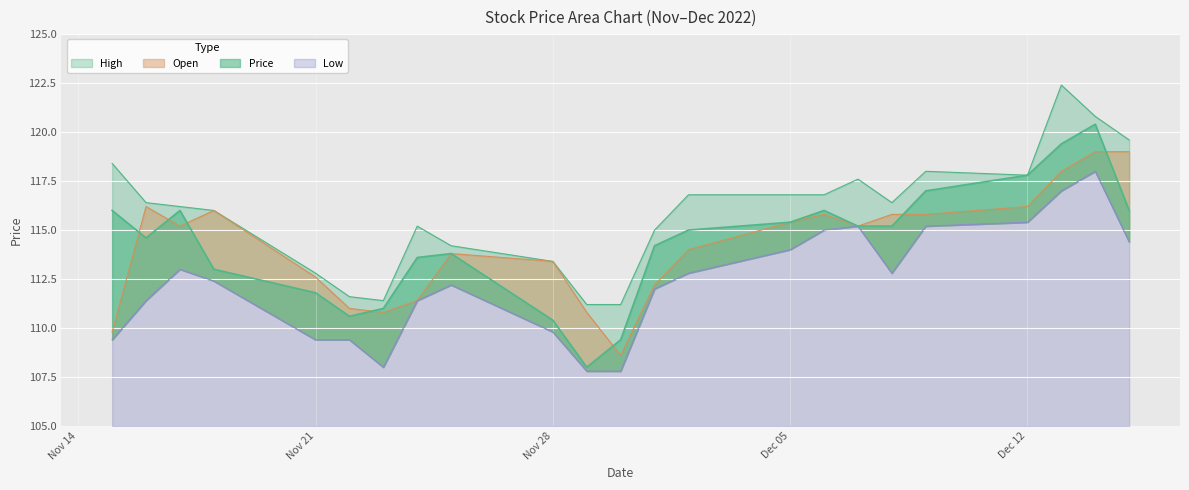

What is the difference between the High values at 2022-12-15 and 2022-11-22?

8.0